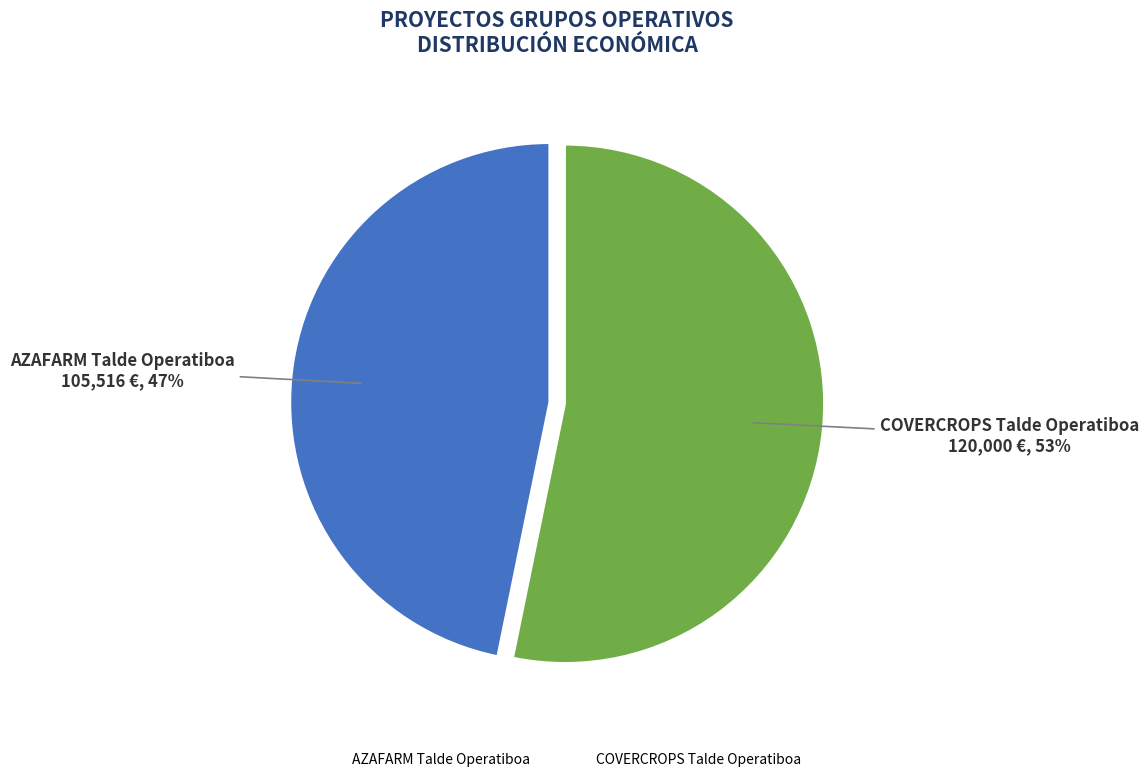

Rank the categories by value from lowest to highest.

AZAFARM Talde Operatiboa, COVERCROPS Talde Operatiboa